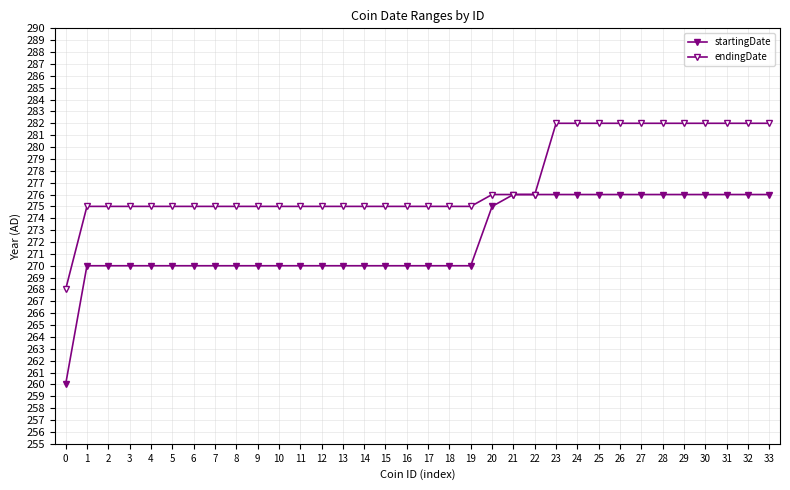

What is the value of the endingDate point at the 28th from the left?

282